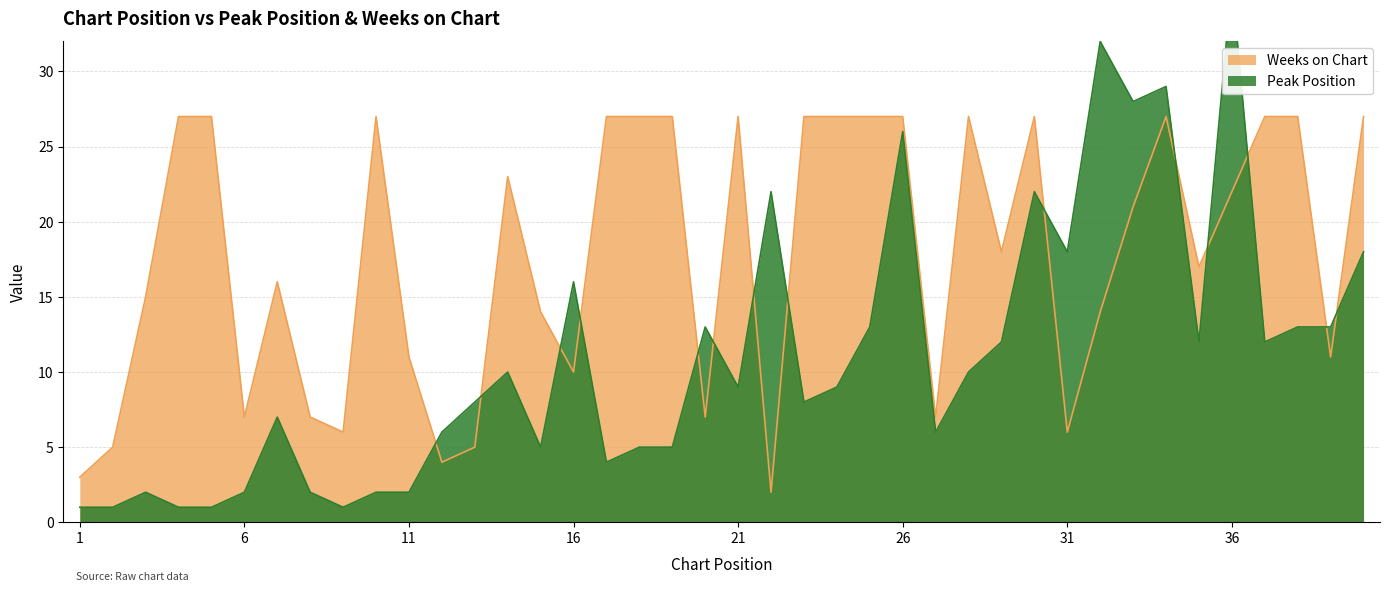

The value of Weeks on Chart at 3 is 15. True or false?

True